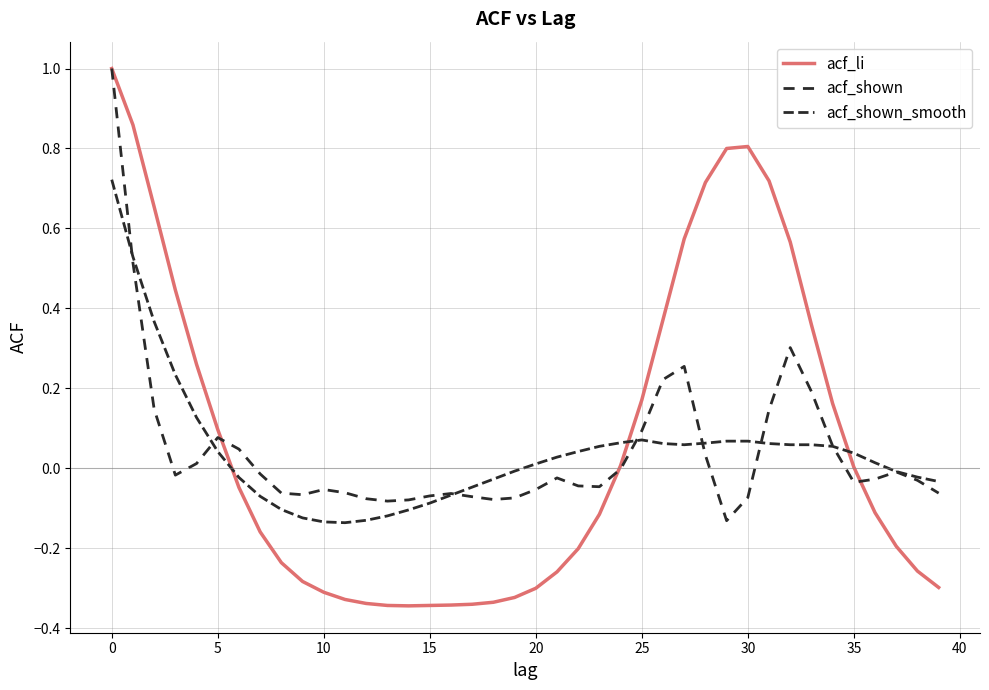

What is the greatest value displayed?

1.0